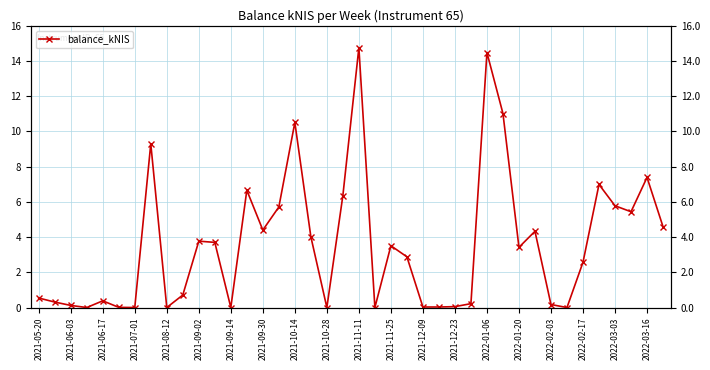

True or false: the data shows 7.0 at 35.

True